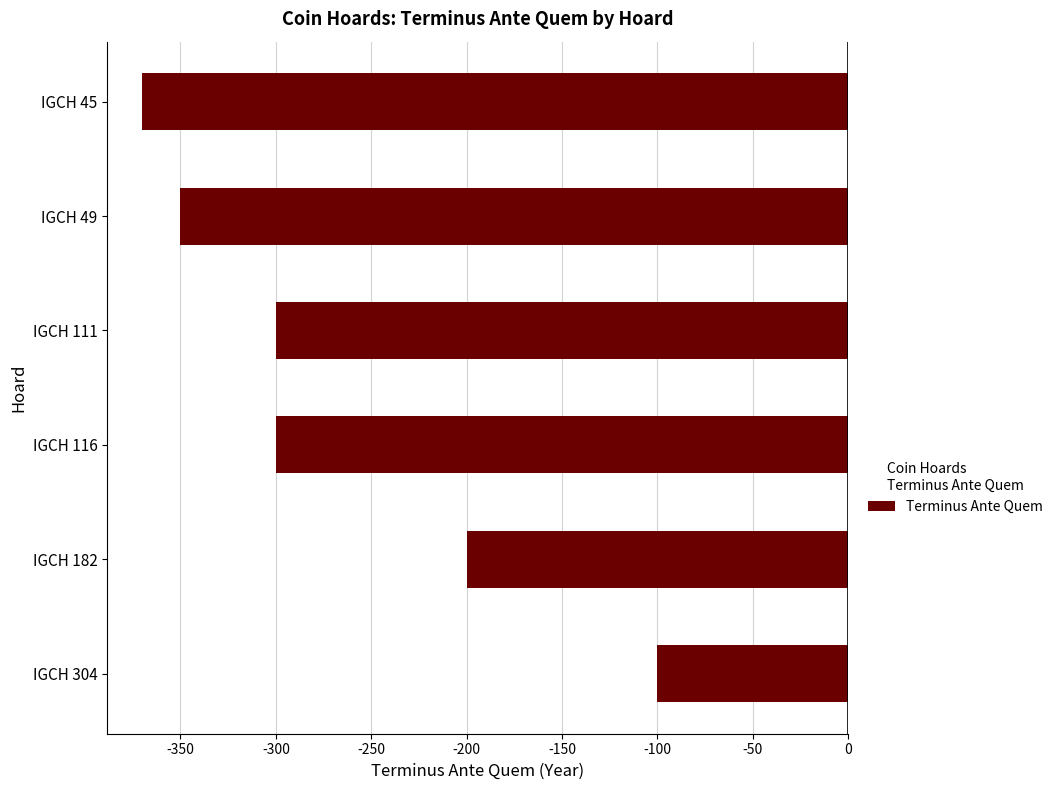

What is the average value?

-270